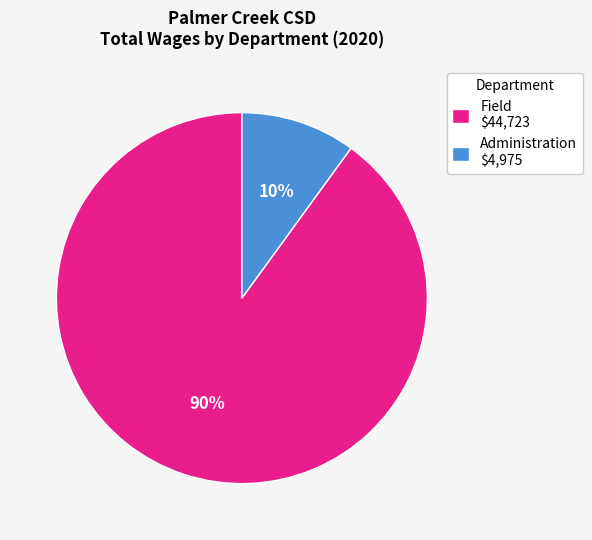

To the nearest percent, what is the average slice percentage?

50%